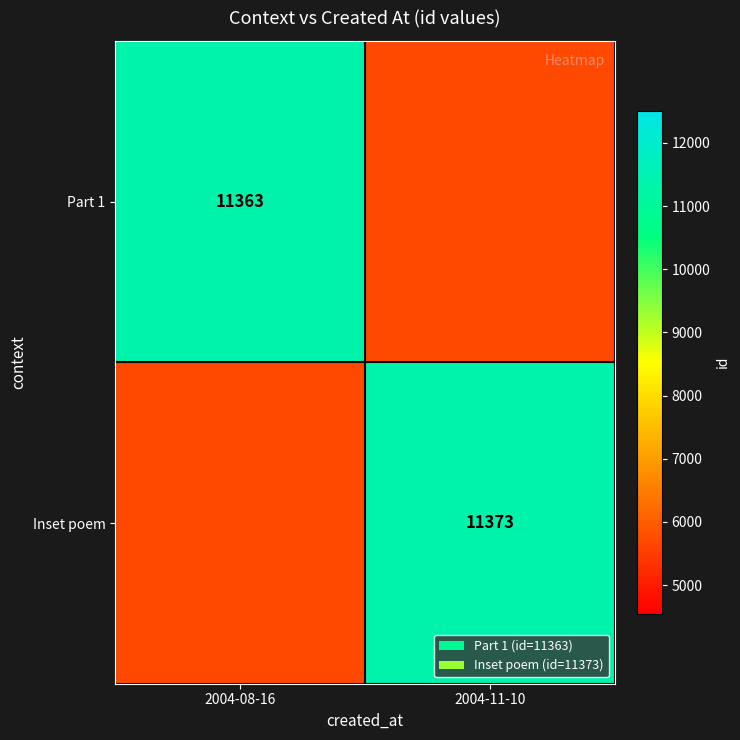

Is the value of Part 1 at 2004-08-16 greater than the value of Inset poem at 2004-11-10?

No